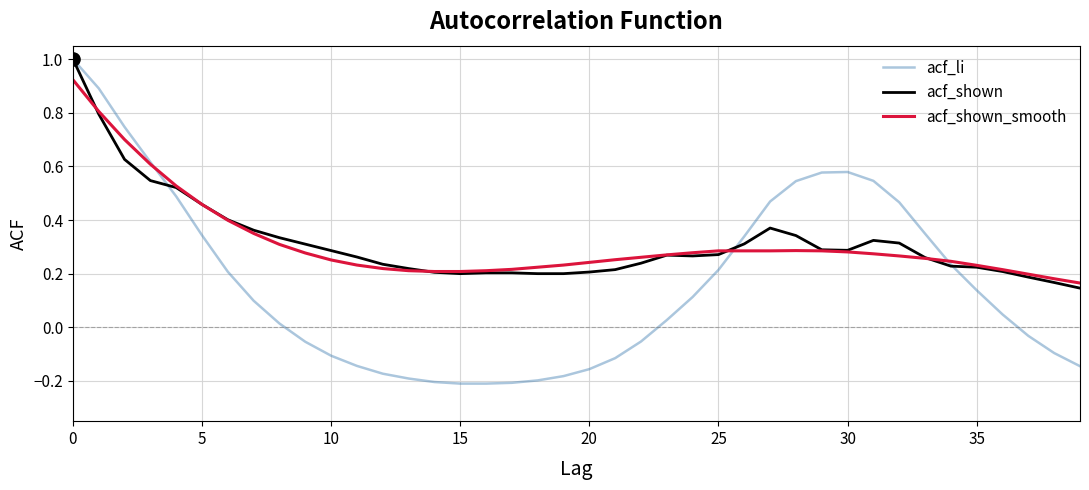

Which series has the largest range (max minus min)?

acf_li